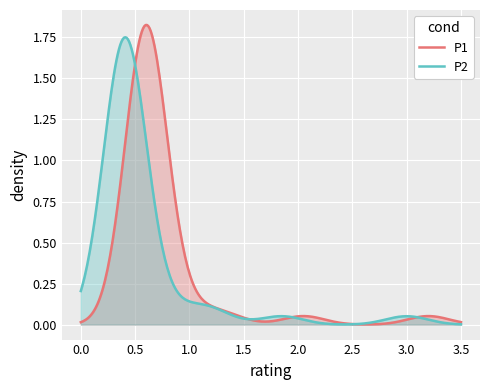

Which series has the largest range (max minus min)?

P1